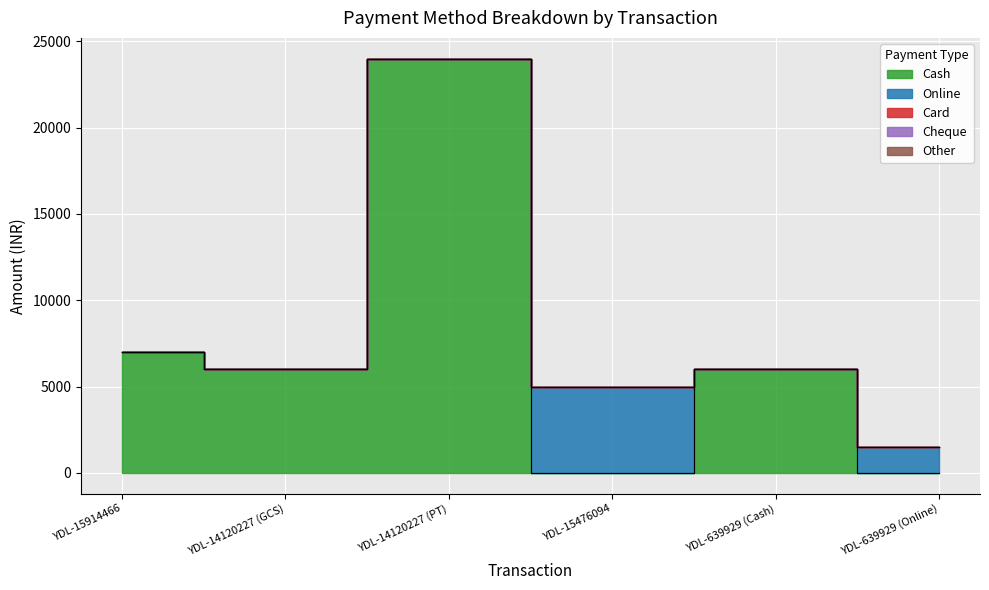

Reading left to right, what are all the values shown in this chart?

Cash: YDL-15914466=7000	YDL-14120227 (GCS)=6000	YDL-14120227 (PT)=24000	YDL-15476094=0	YDL-639929 (Cash)=6000	YDL-639929 (Online)=0
Online: YDL-15914466=0	YDL-14120227 (GCS)=0	YDL-14120227 (PT)=0	YDL-15476094=5000	YDL-639929 (Cash)=0	YDL-639929 (Online)=1499
Card: YDL-15914466=0	YDL-14120227 (GCS)=0	YDL-14120227 (PT)=0	YDL-15476094=0	YDL-639929 (Cash)=0	YDL-639929 (Online)=0
Cheque: YDL-15914466=0	YDL-14120227 (GCS)=0	YDL-14120227 (PT)=0	YDL-15476094=0	YDL-639929 (Cash)=0	YDL-639929 (Online)=0
Other: YDL-15914466=0	YDL-14120227 (GCS)=0	YDL-14120227 (PT)=0	YDL-15476094=0	YDL-639929 (Cash)=0	YDL-639929 (Online)=0